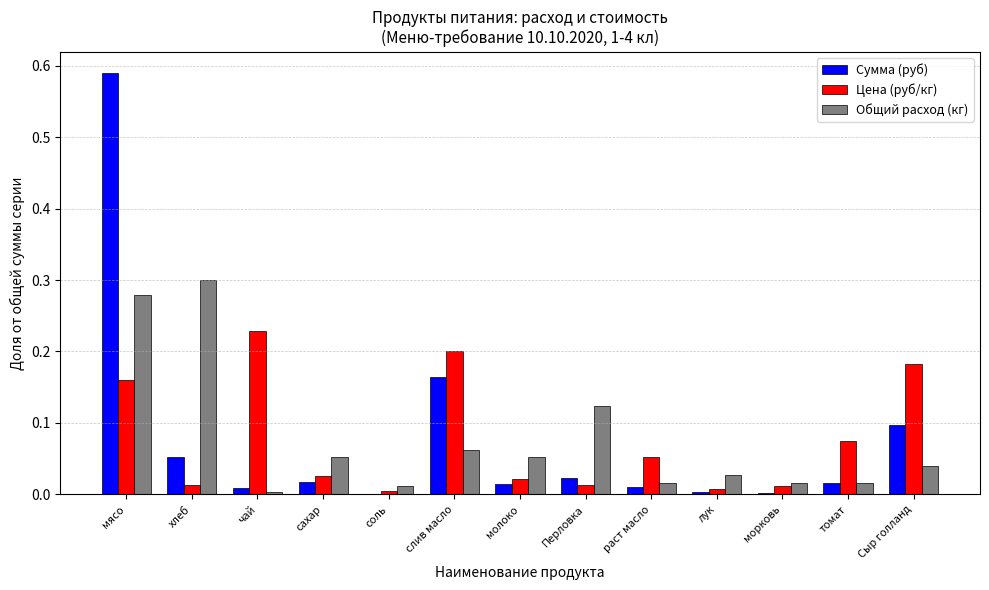

Which category has the highest value across all series?

мясо